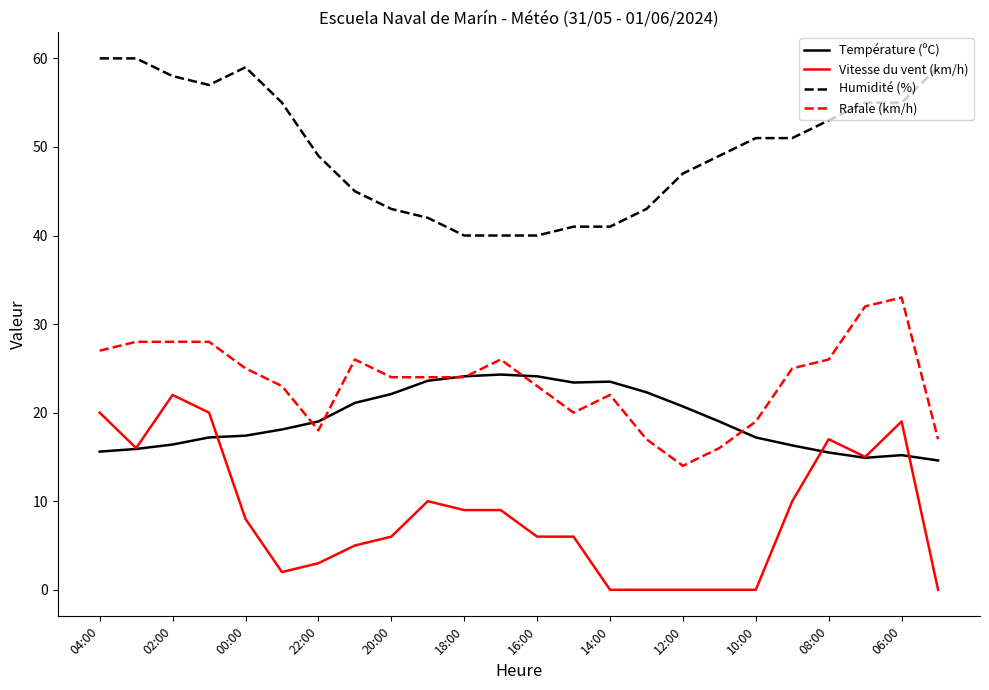

Which series has the largest range (max minus min)?

Vitesse du vent (km/h)